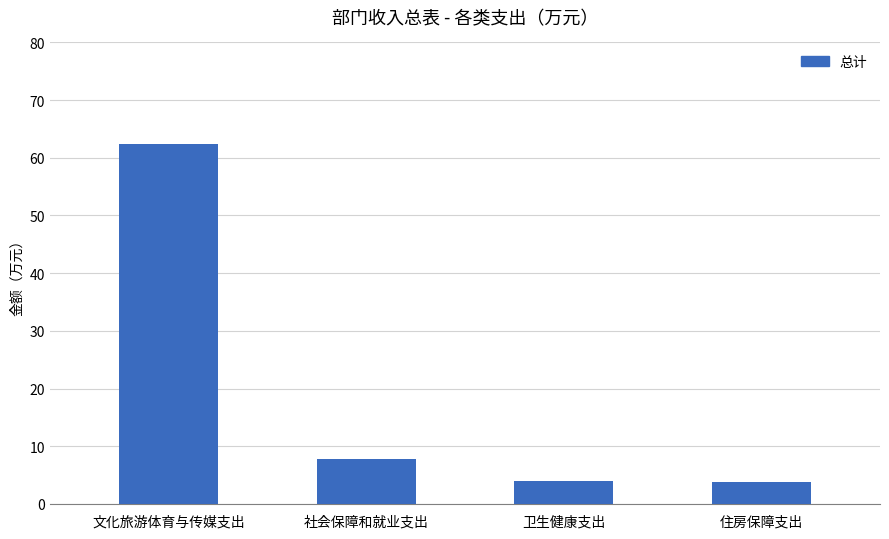

The chart shows a value of 1.0 at 住房保障支出. True or false?

False